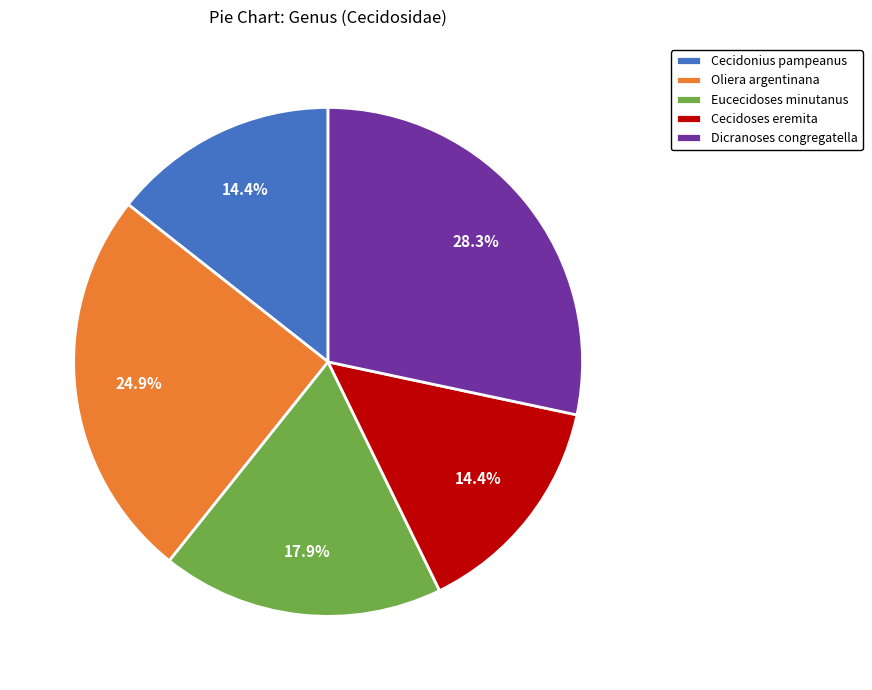

To the nearest percent, what is the combined percentage of Oliera argentinana and Cecidonius pampeanus?

39%